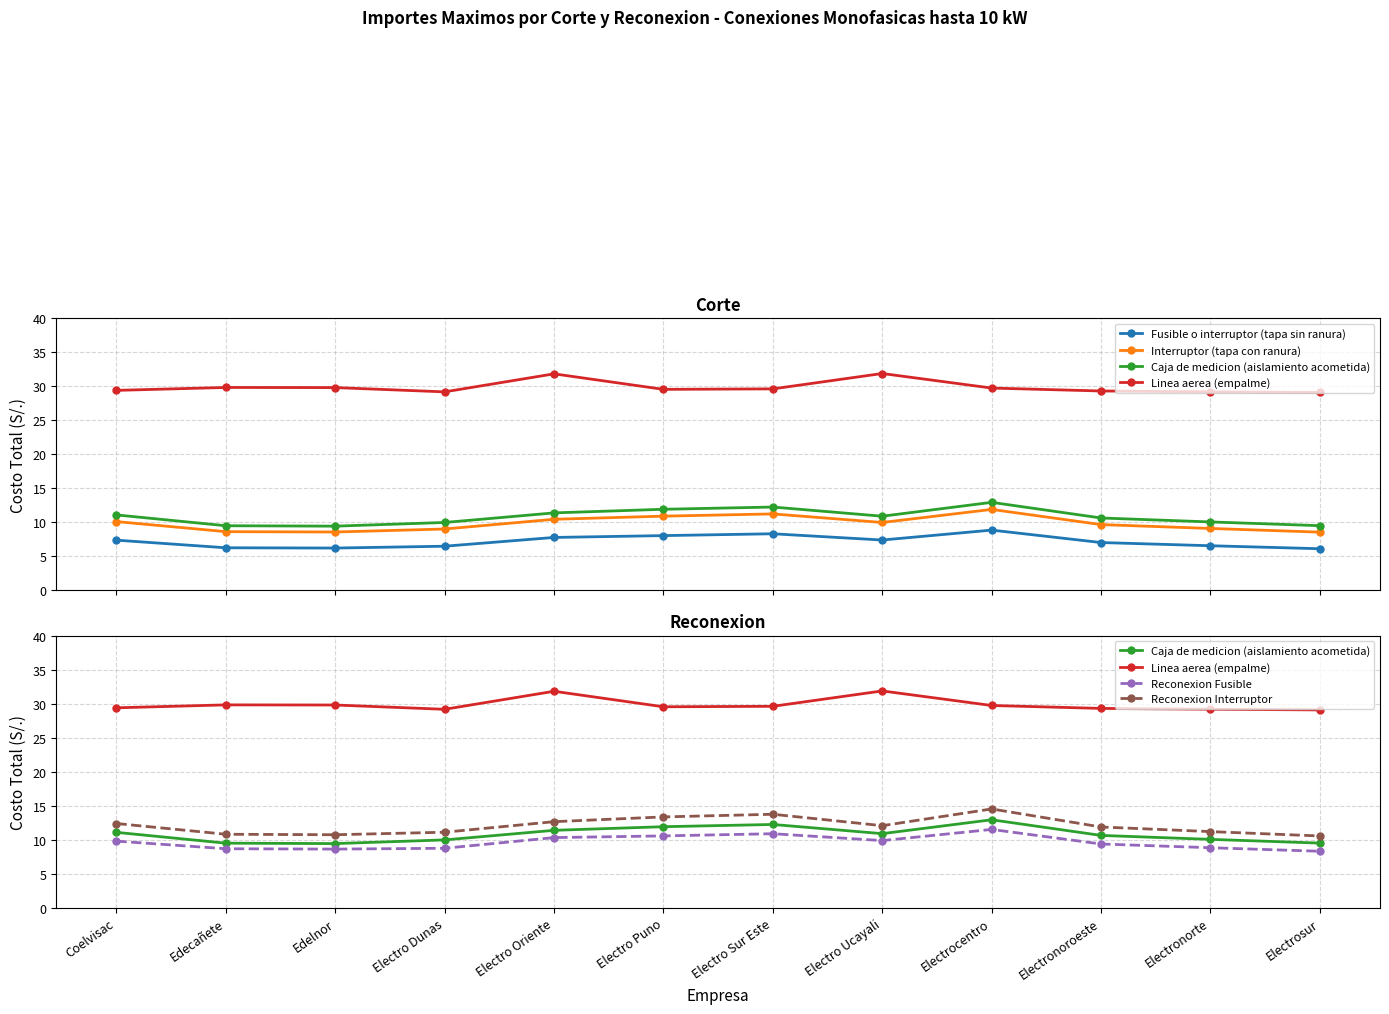

Which label corresponds to the largest value in the chart?

Electro Ucayali